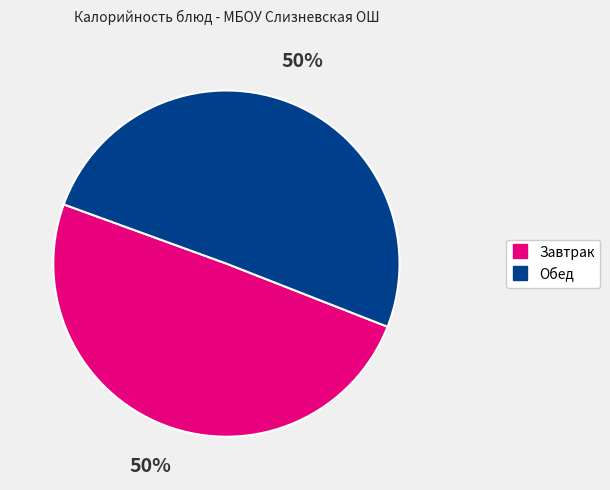

To the nearest percent, what is the average slice percentage?

50%